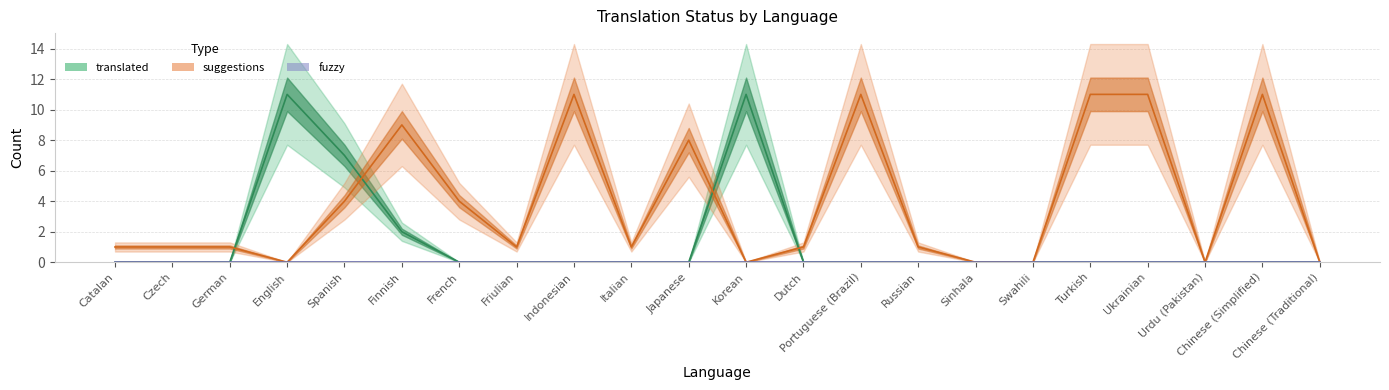

What is the sum of all translated values?

31